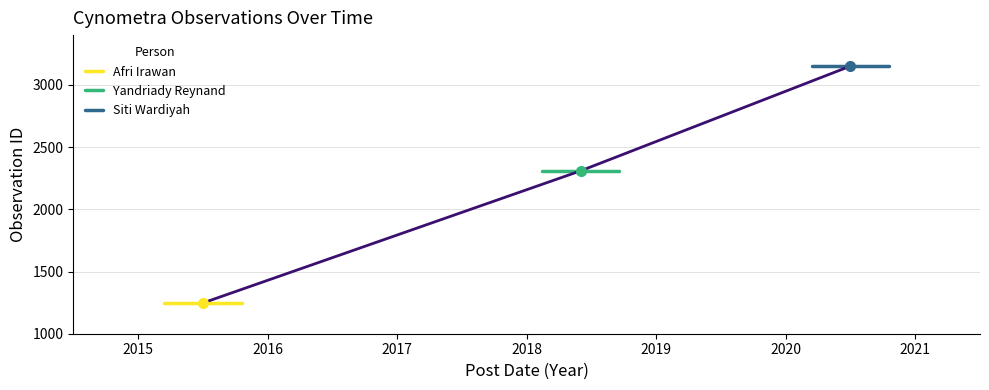

What is the lowest value of the Siti Wardiyah series?

3151